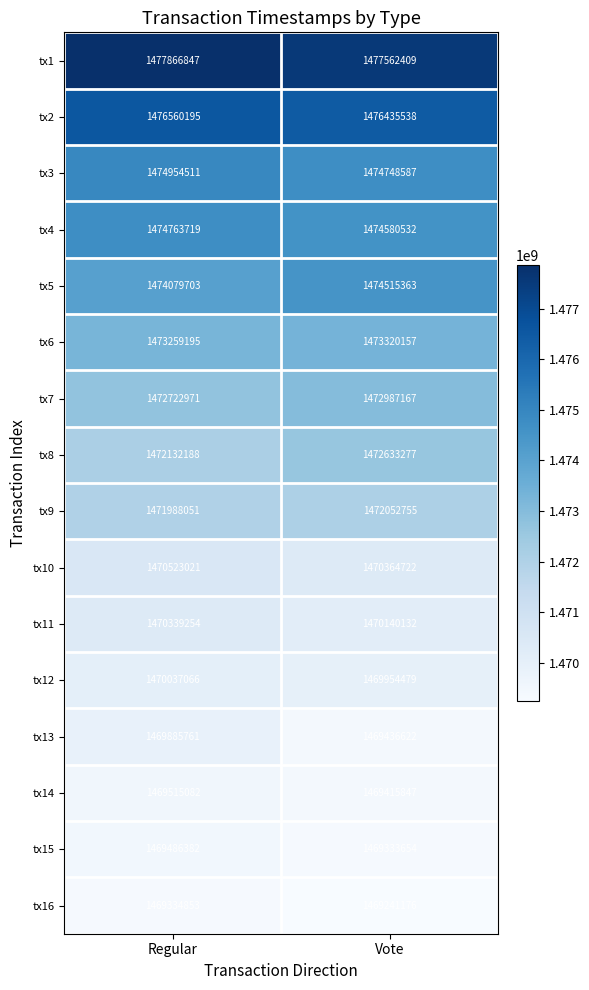

Which category has the lowest value in the tx9 series?

Regular